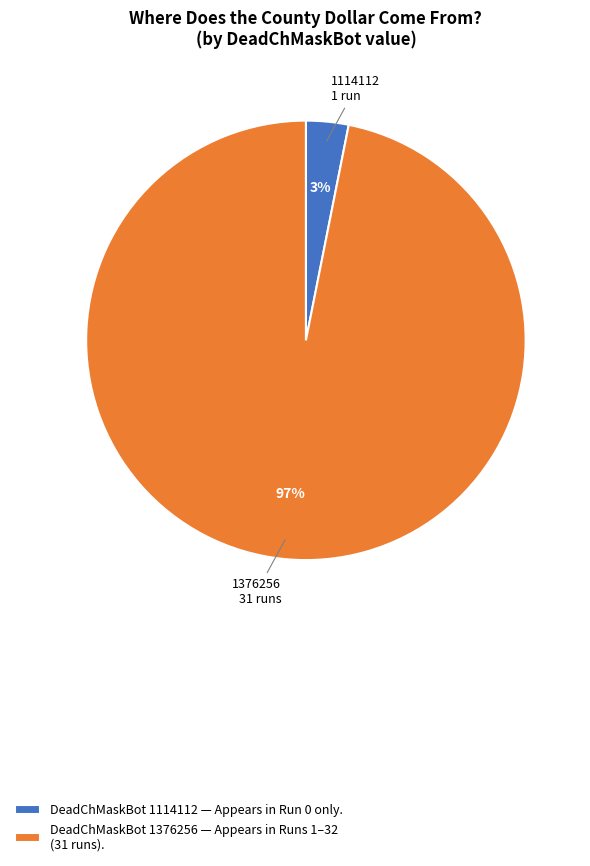

Combined, do DeadChMaskBot 1114112 — Appears in Run 0 only. and DeadChMaskBot 1376256 — Appears in Runs 1–32 (31 runs). account for over 50%?

Yes